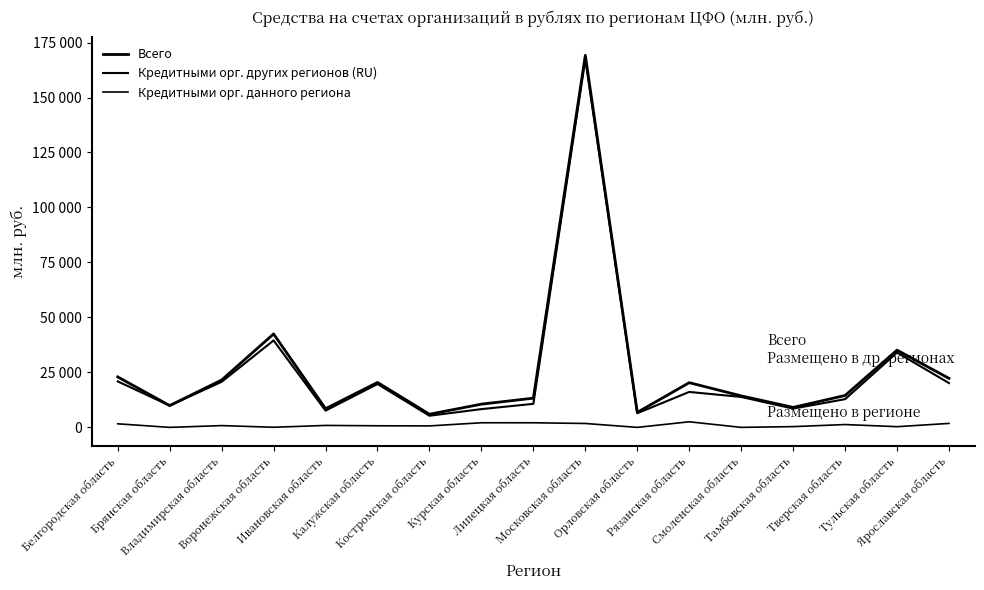

The value of Кредитными орг. данного региона at Липецкая область is 894. True or false?

False